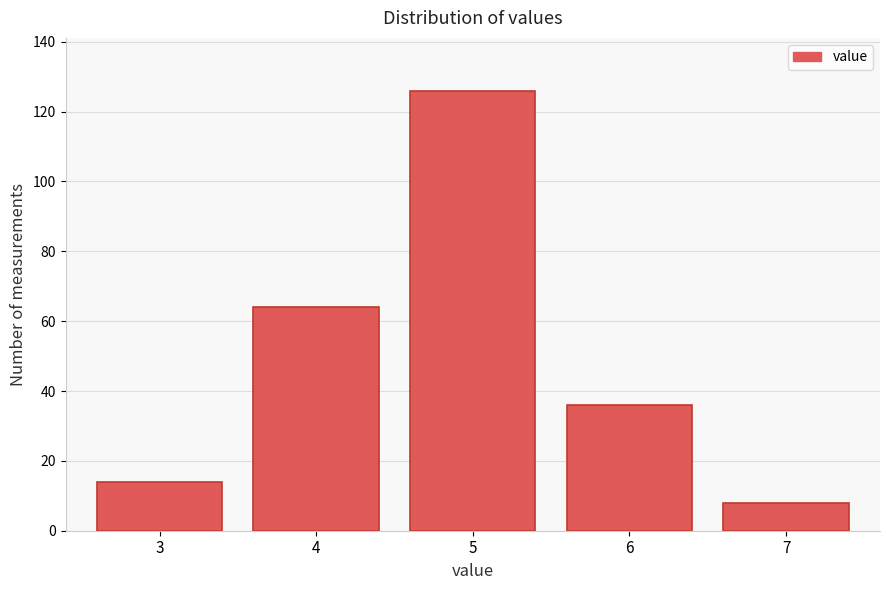

Reading right to left, what are all the values shown in this chart?

7=8	6=36	5=126	4=64	3=14